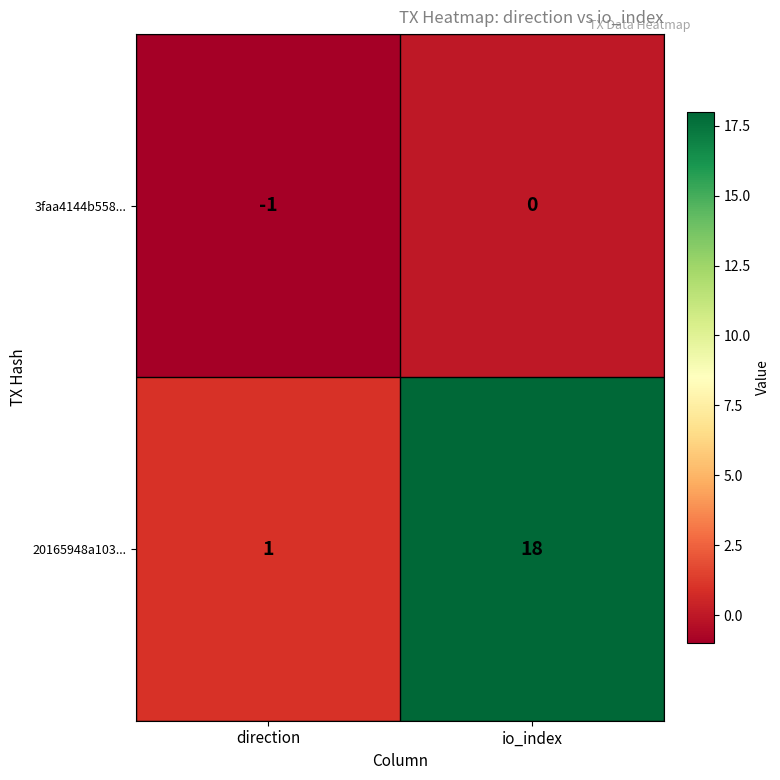

What is the maximum value for 20165948a103...?

18